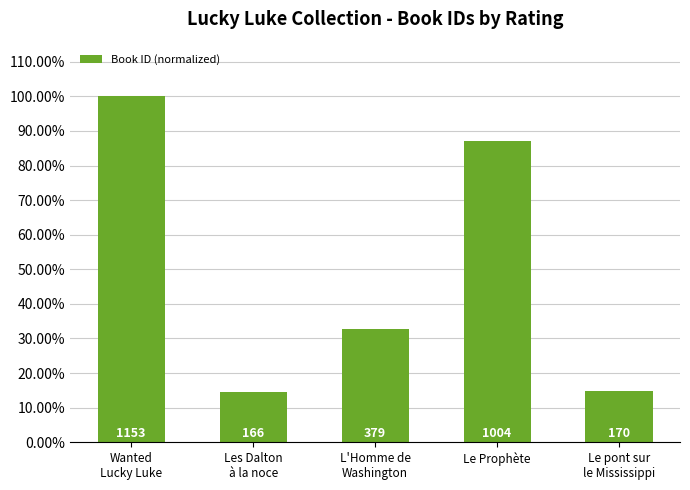

Rank the categories by value from highest to lowest.

Wanted
Lucky Luke, Le Prophète, L'Homme de
Washington, Le pont sur
le Mississippi, Les Dalton
à la noce